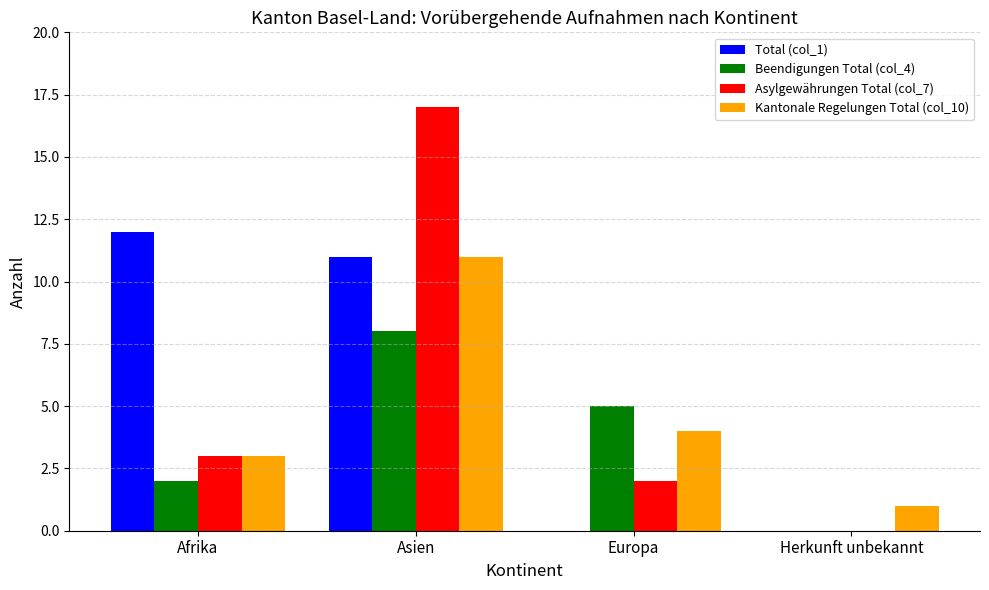

The value of Beendigungen Total (col_4) at Afrika is 3. True or false?

False